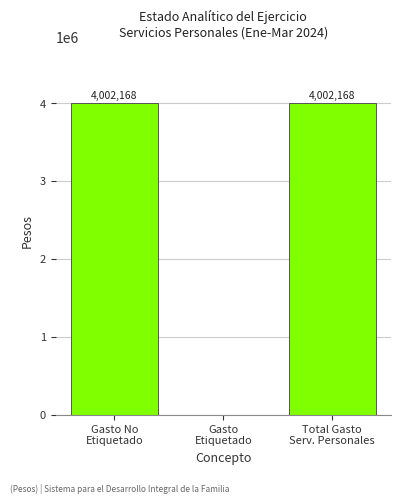

What is the maximum value shown in the chart?

4002167.9